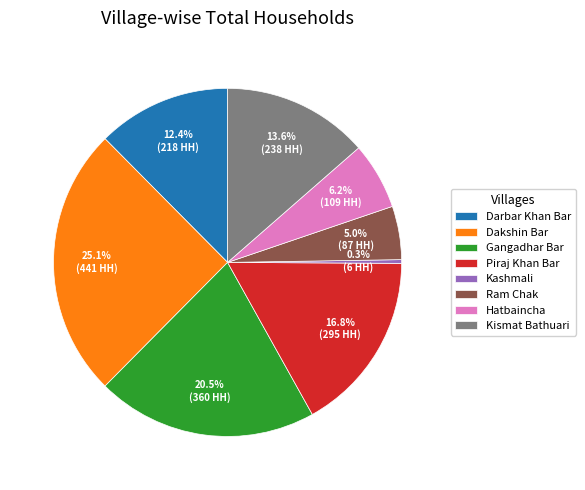

What is the smallest slice in the pie chart?

Kashmali